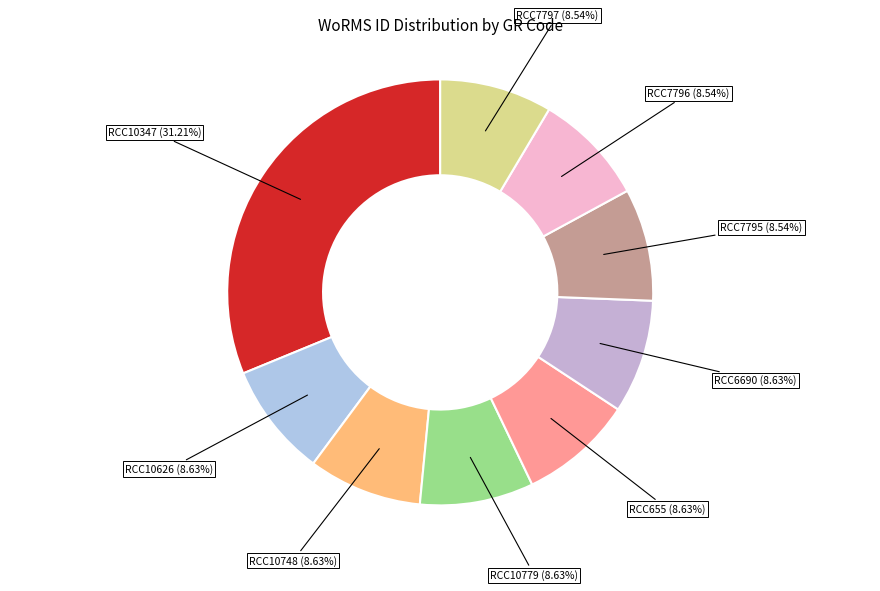

To the nearest percent, what is the combined percentage of RCC7796 and RCC7795?

17%